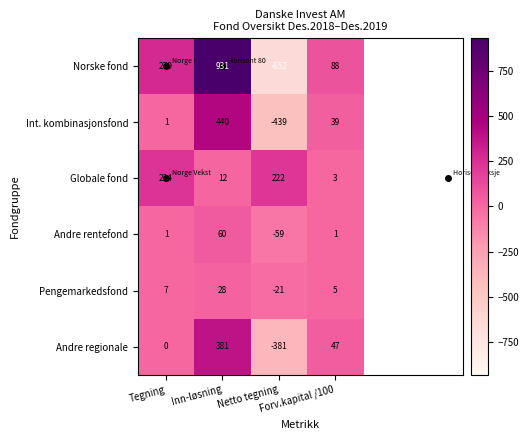

At which category does the chart reach its minimum across all series?

Netto tegning